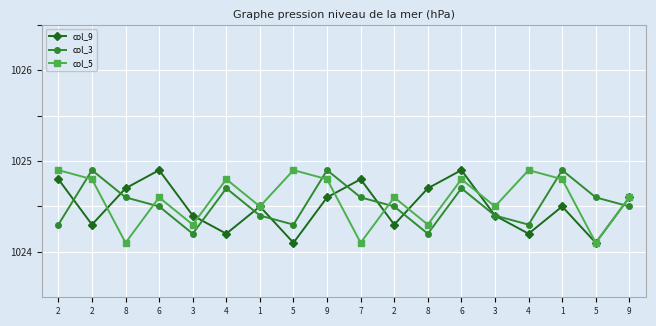

Which series has the largest range (max minus min)?

col_9